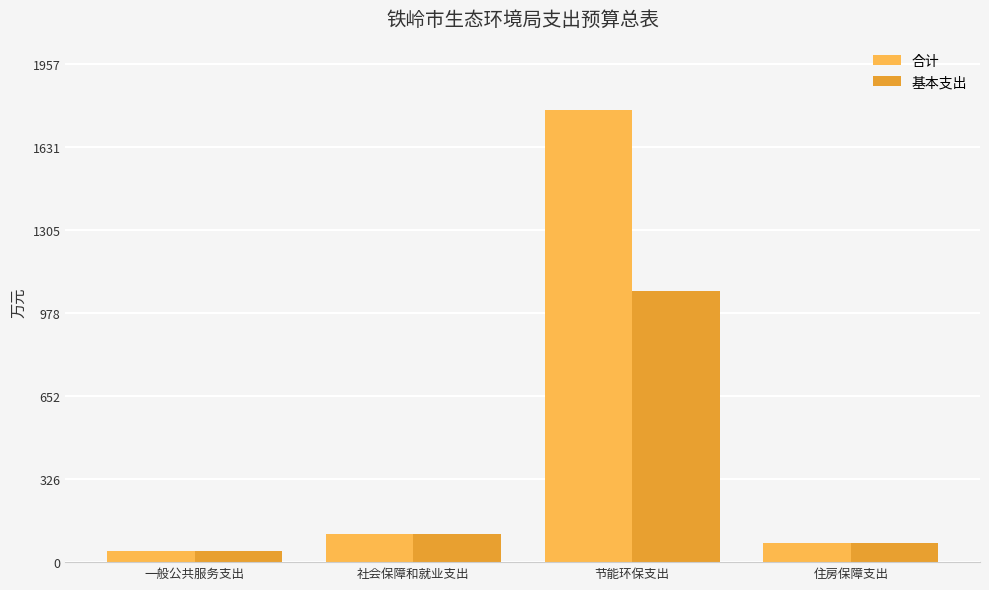

Is it true that 合计 equals 2817.6 at 节能环保支出?

False